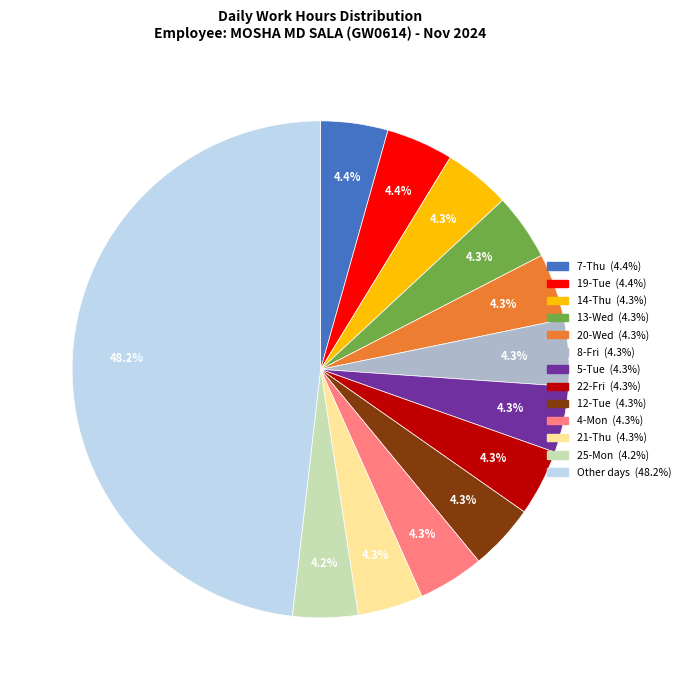

Is there any slice that represents more than half of the pie?

No